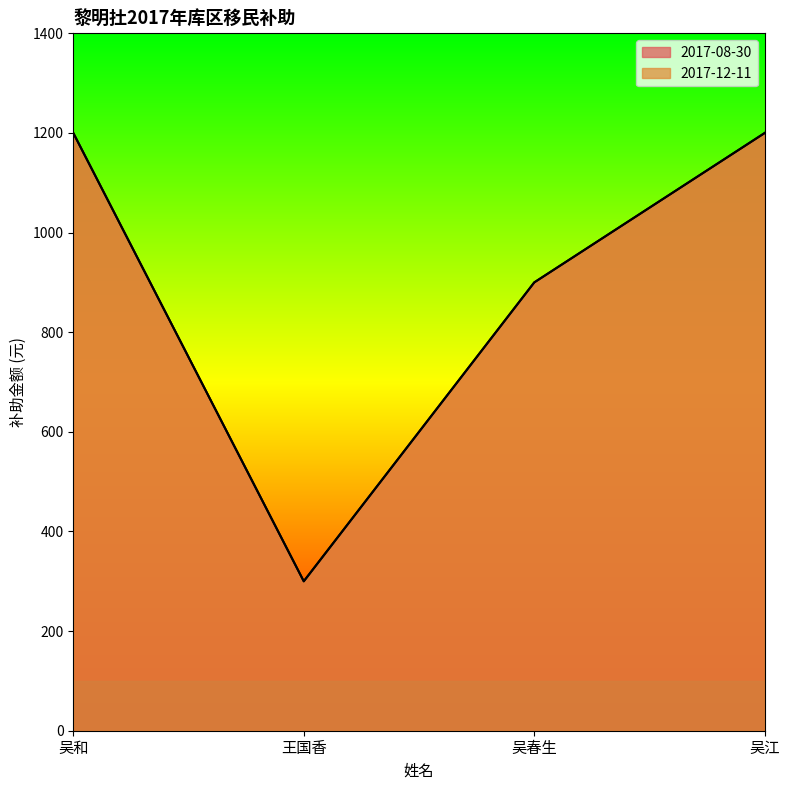

True or false: 2017-08-30 has a value of 300 at 王国香.

True